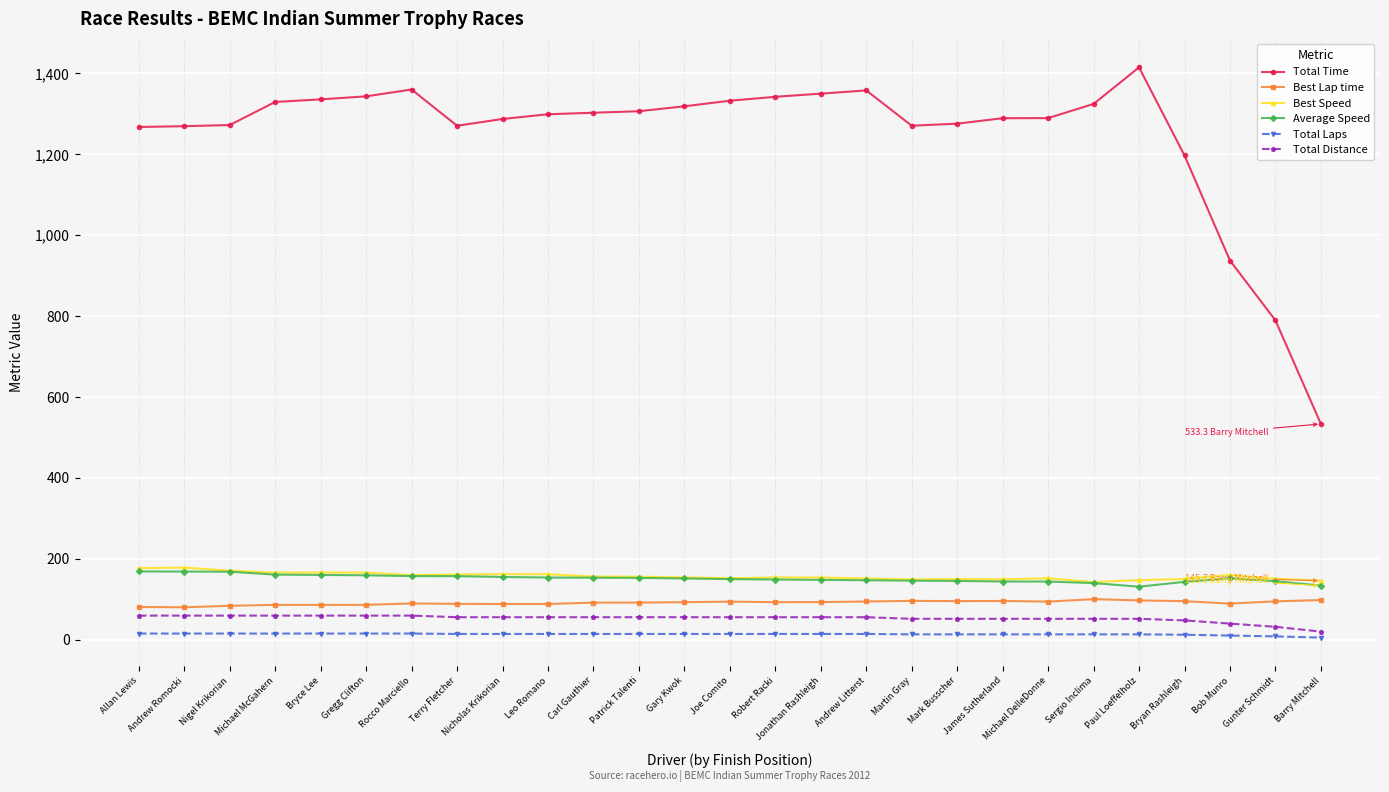

True or false: Total Time and Best Speed intersect in this chart.

False